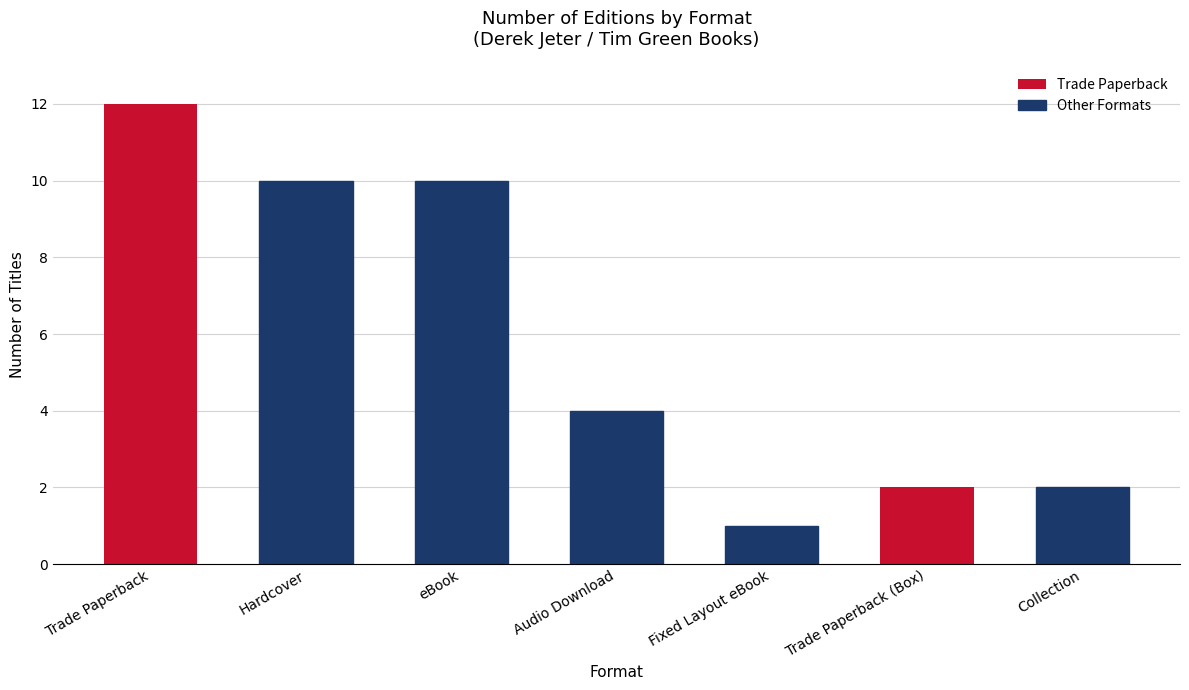

True or false: the data shows 7 at Audio Download.

False